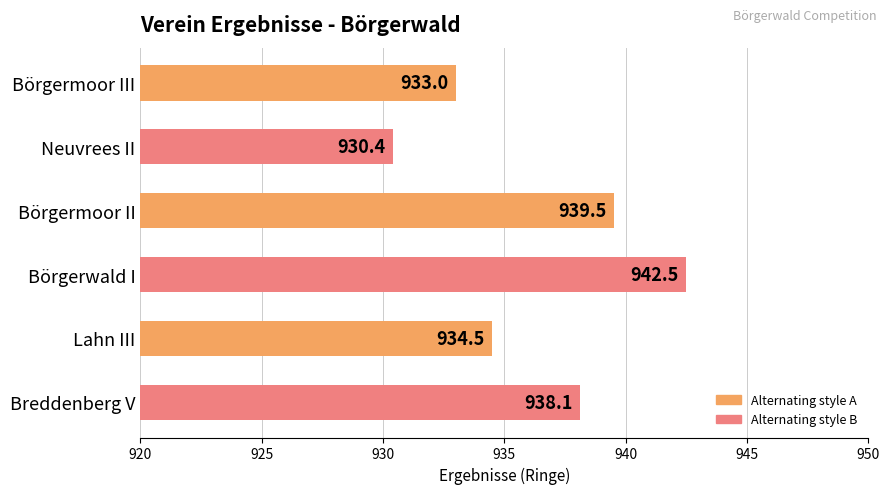

What is the difference between the values at Börgerwald I and Börgermoor II?

3.0